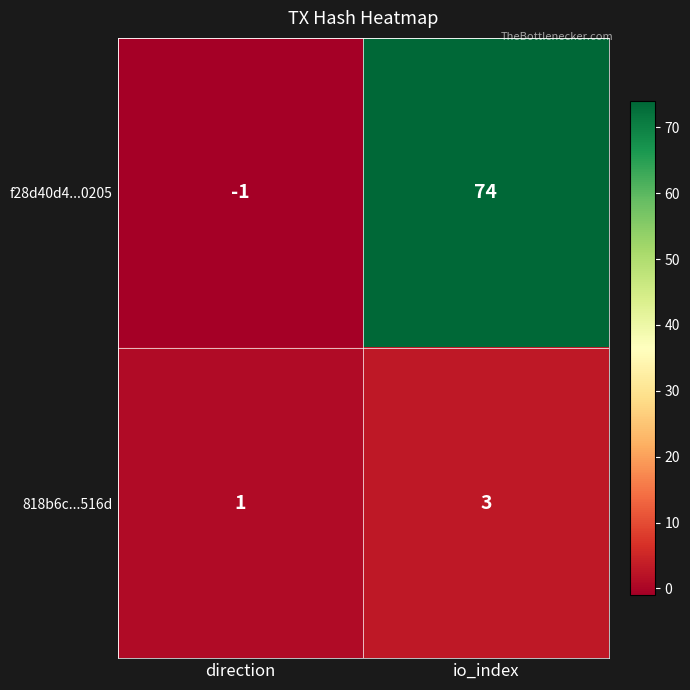

Rank the series by their average value, from highest to lowest.

f28d40d4...0205, 818b6c...516d